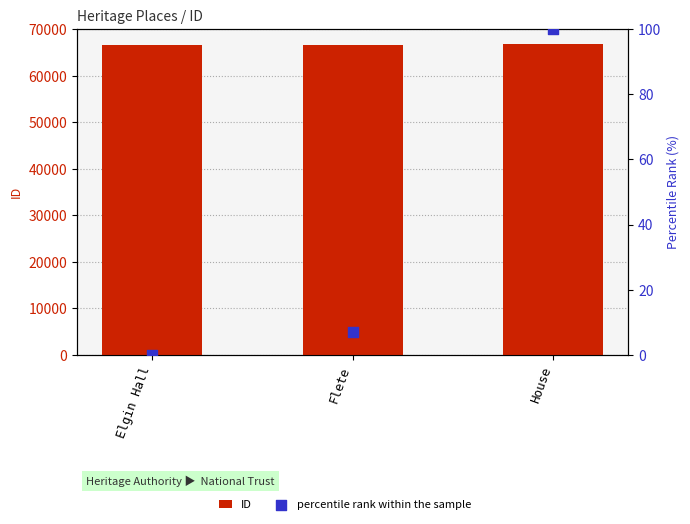

Which series reaches the minimum Y coordinate?

percentile rank within the sample